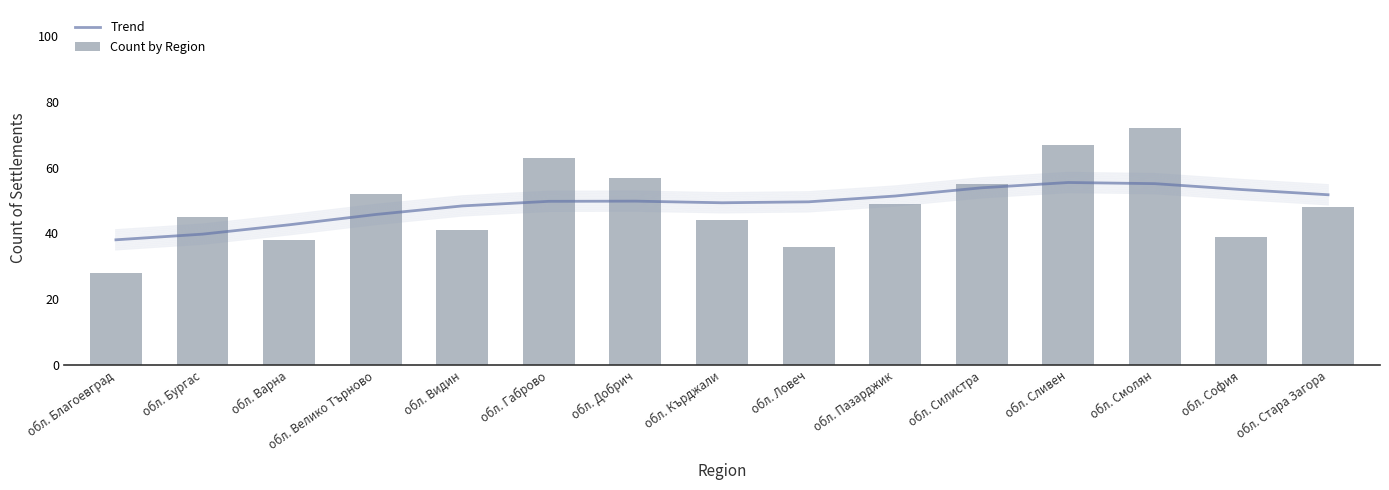

Is it true that Count by Region equals 57.0 at обл. Добрич?

True